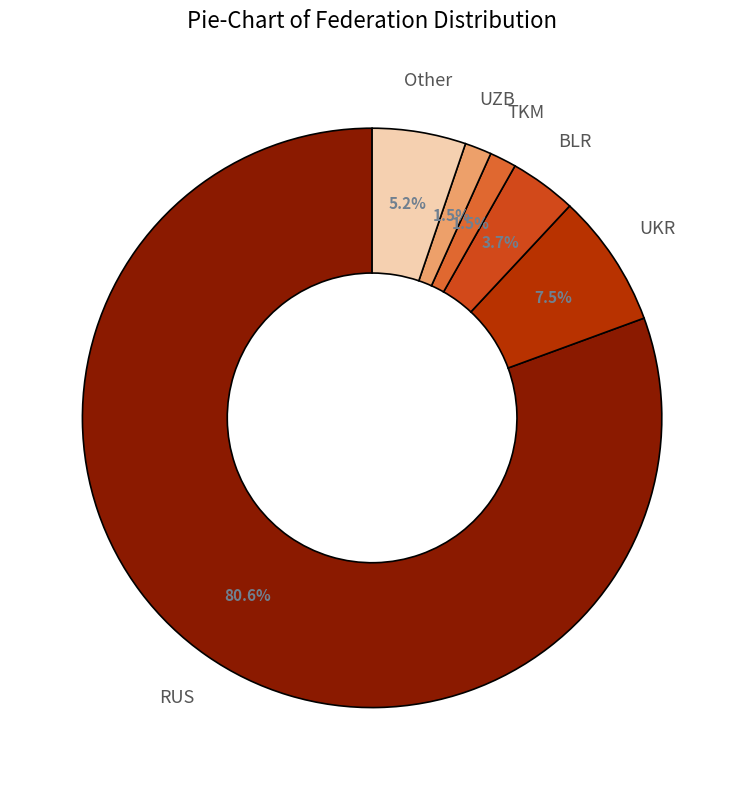

Does any single category account for the majority?

Yes